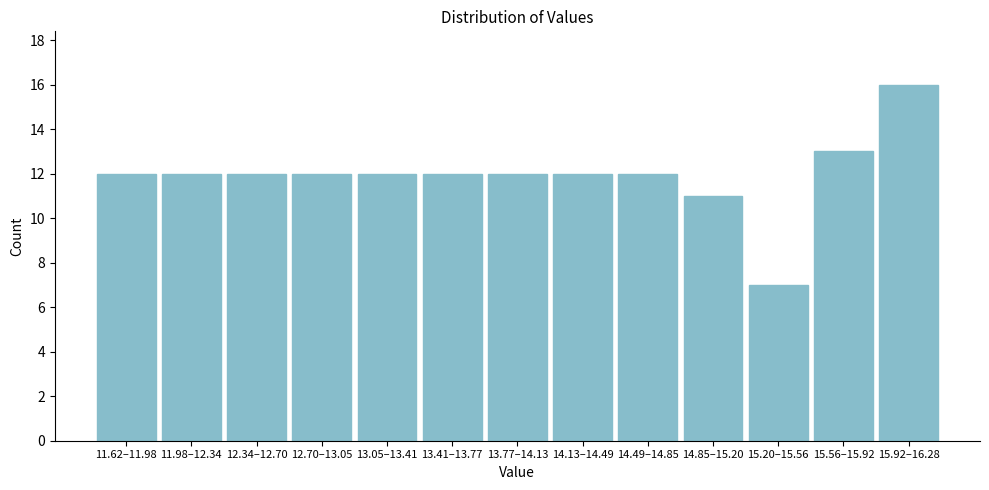

Reading left to right, transcribe all the data shown in this chart.

12	12	12	12	12	12	12	12	12	11	7	13	16